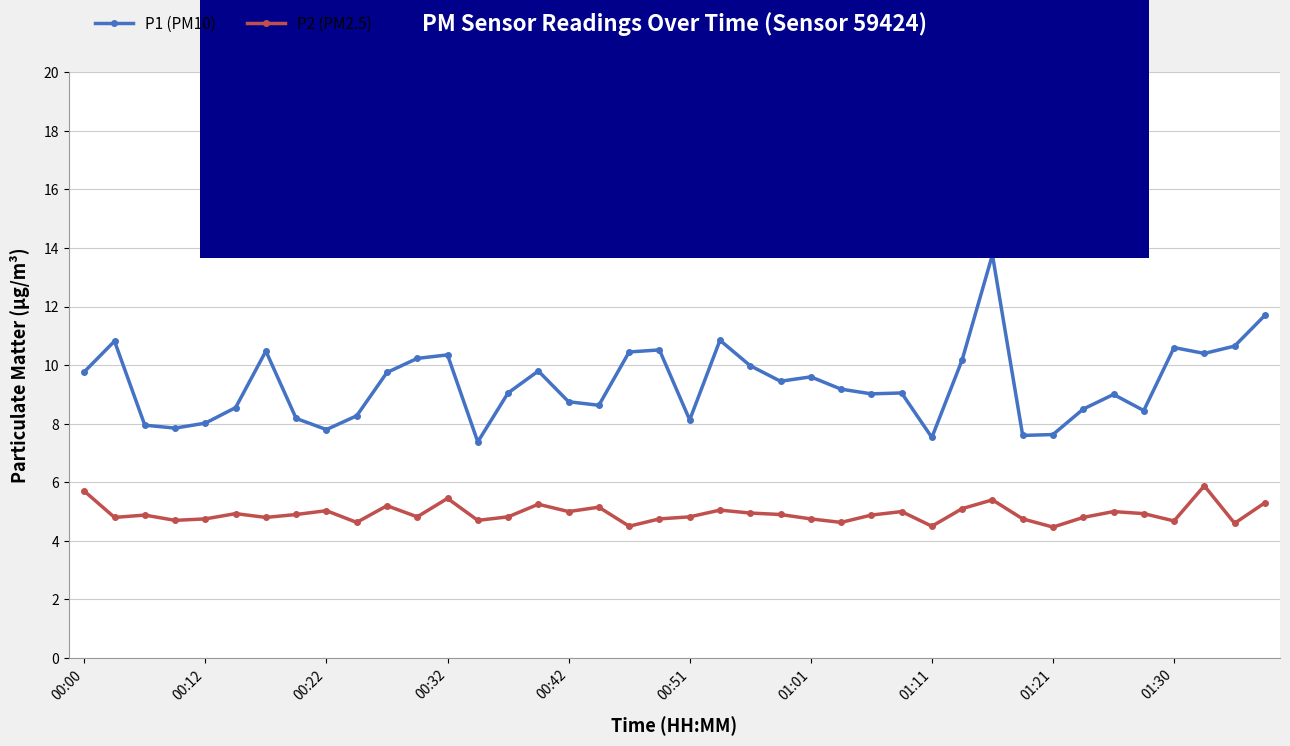

What is the average value of the P1 (PM10) series?

9.3